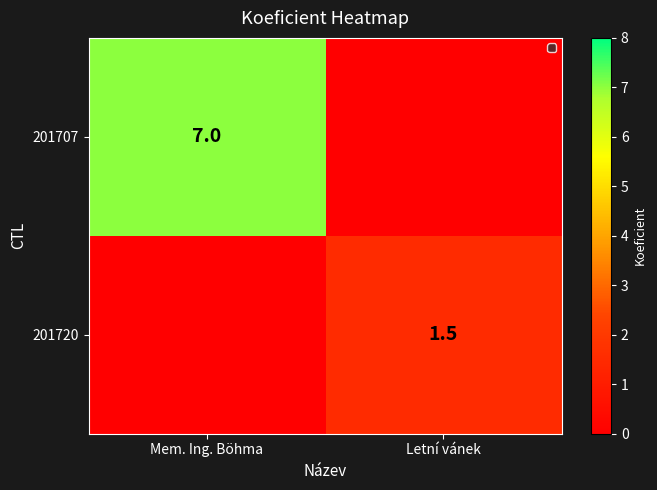

The value of 201720 at Letní vánek is 0.6. True or false?

False